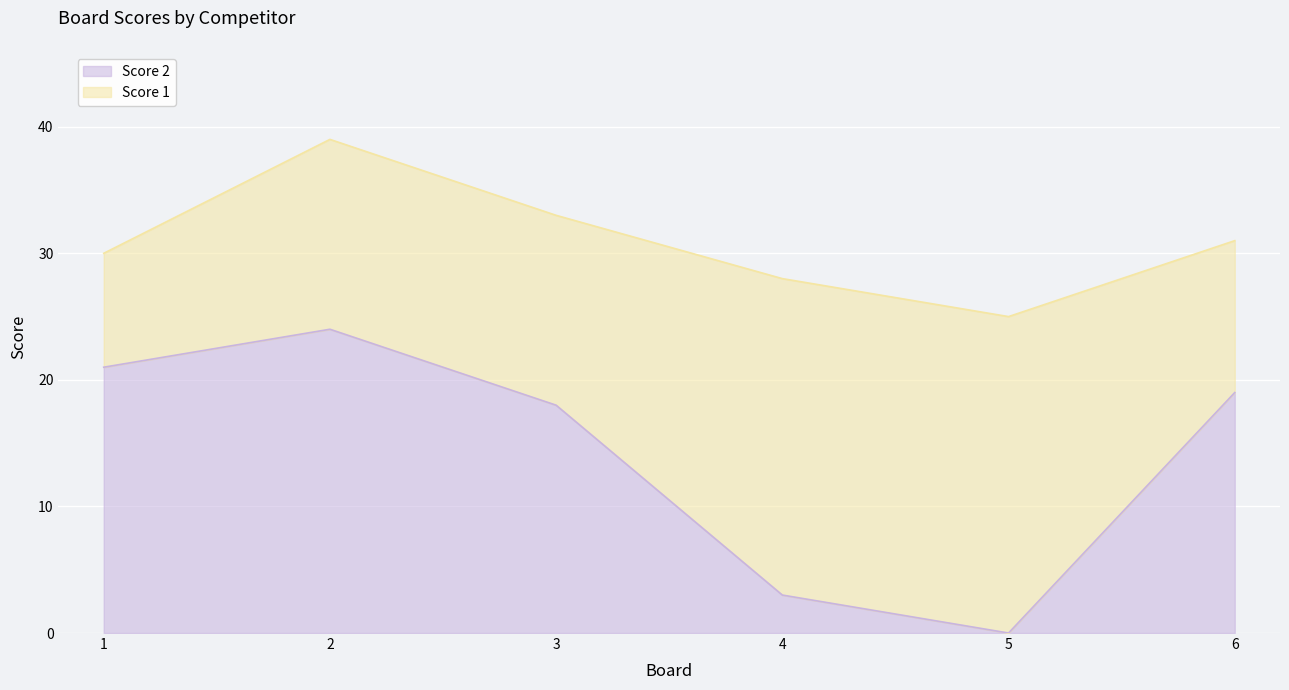

What is the value of the 2nd point from the left?

24